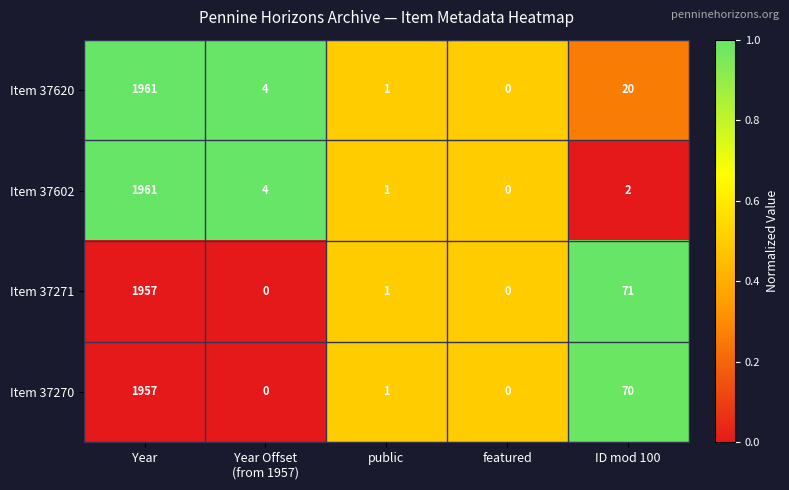

True or false: Item 37270 has a value of 70 at ID mod 100.

True